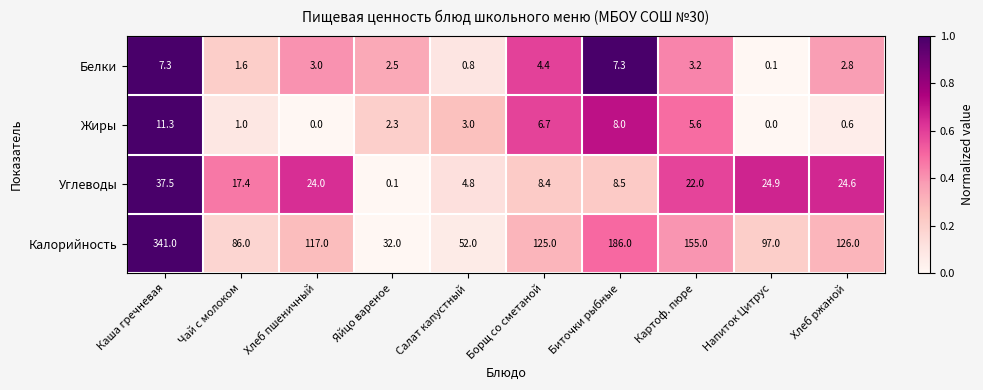

What is the average value of the Жиры series?

3.9